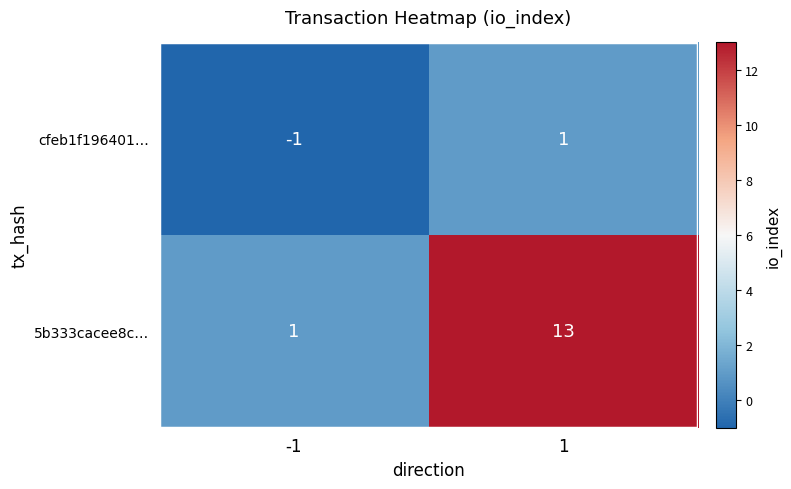

What is the greatest value displayed?

13